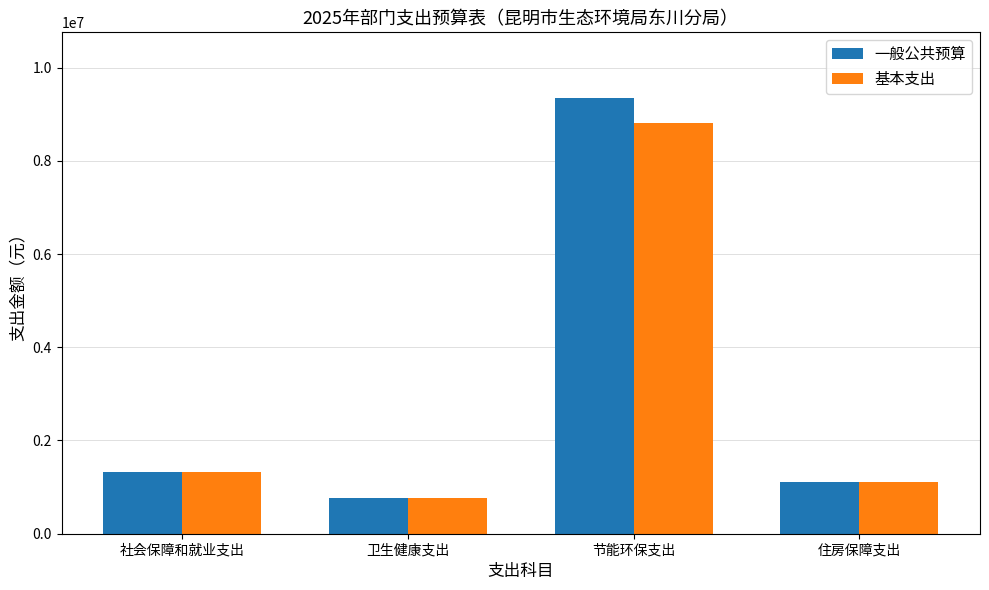

At how many categories does at least one series exceed 1518256?

1